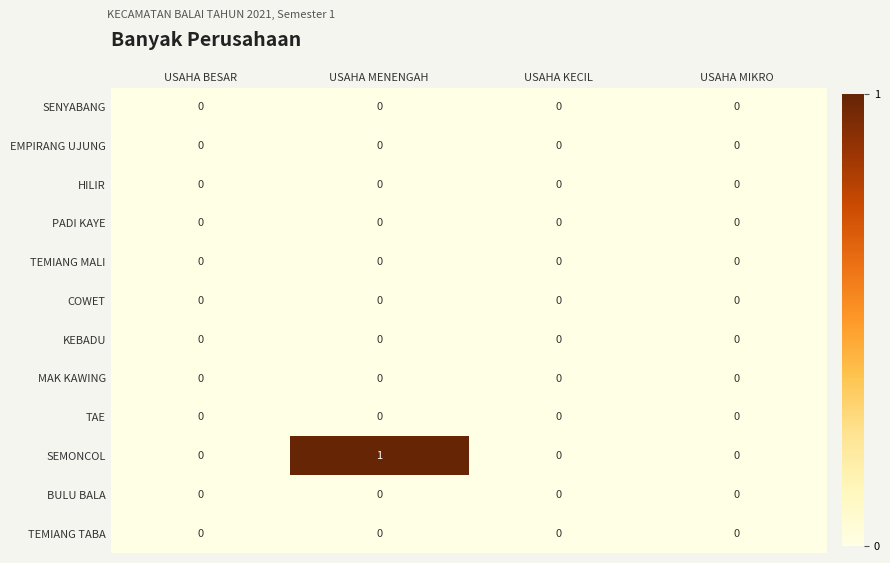

How many series are shown in this chart?

12